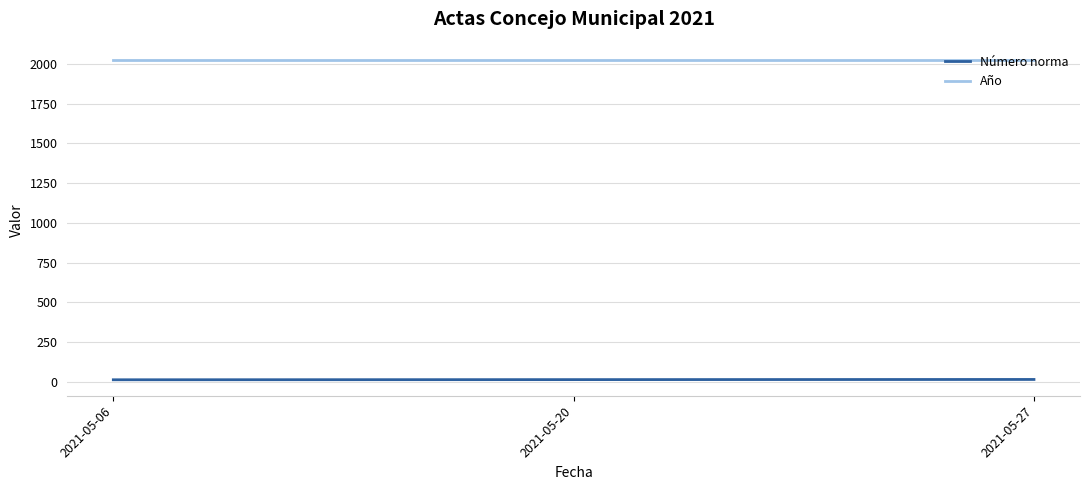

The value of Año at 2021-05-20 is 2021. True or false?

True